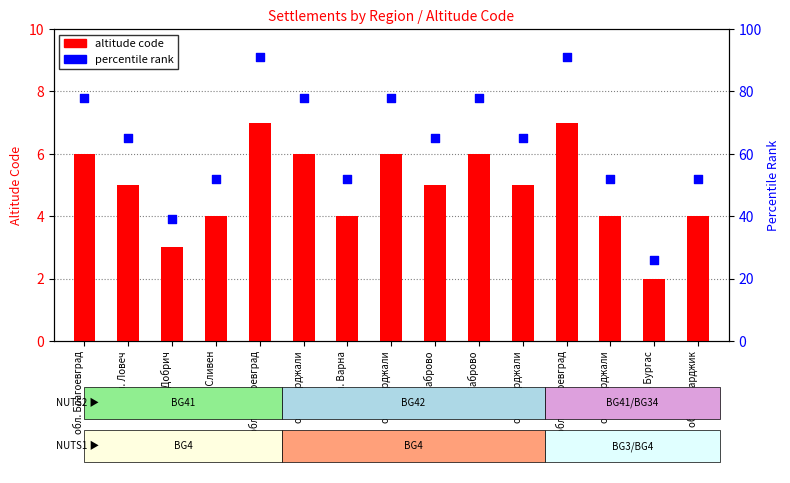

What are all the series names shown in the legend?

altitude code, percentile rank